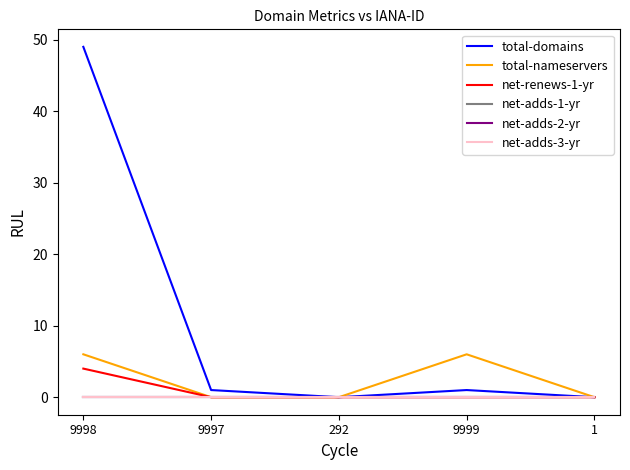

Which series has the largest range (max minus min)?

total-domains